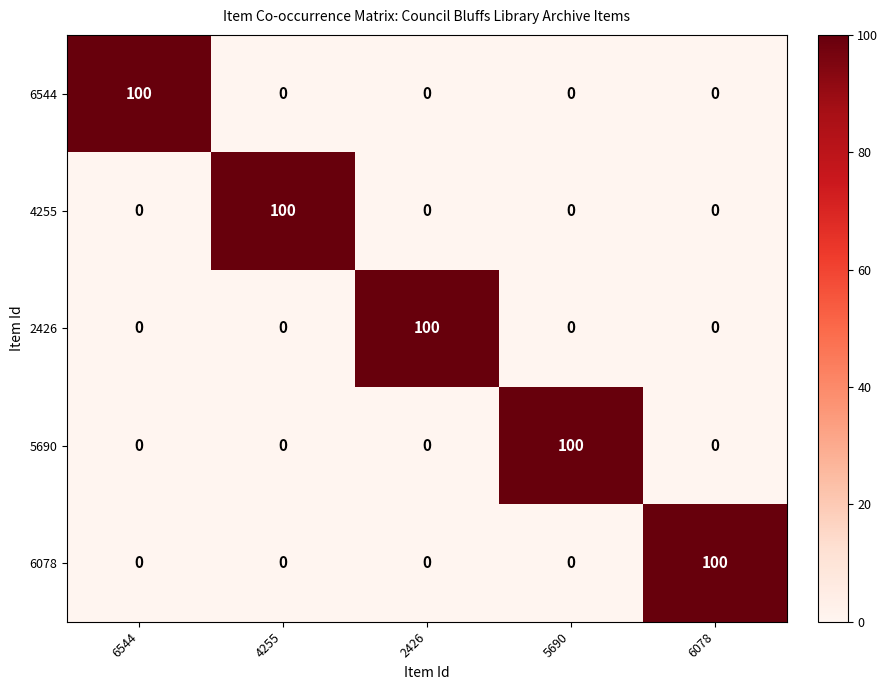

The 6078 series shows 67 at 6544. True or false?

False